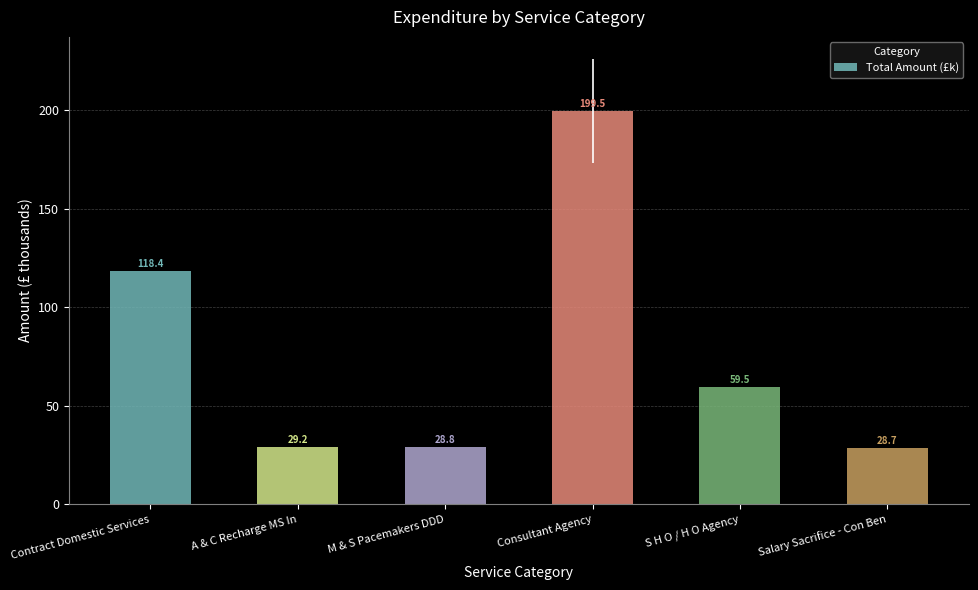

At which label is the value closest to 114?

Contract Domestic Services